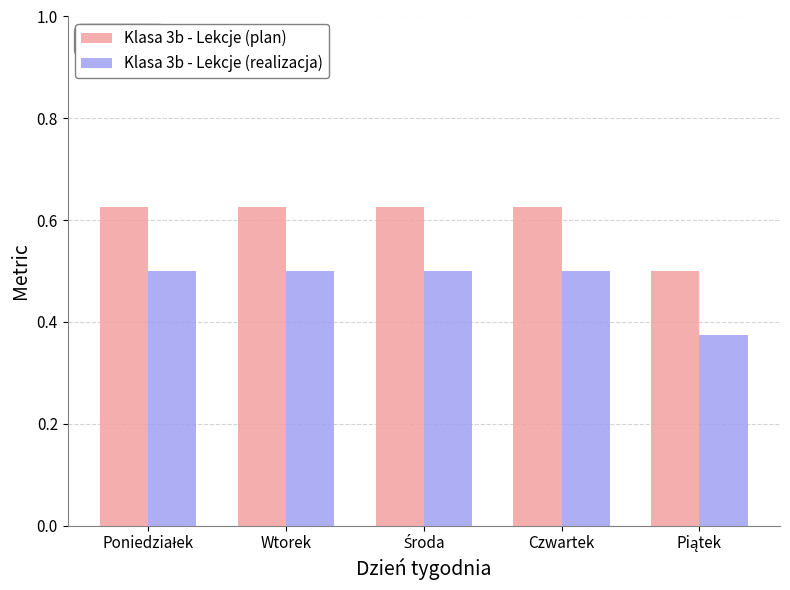

What is the sum of all Klasa 3b - Lekcje (realizacja) values?

2.4